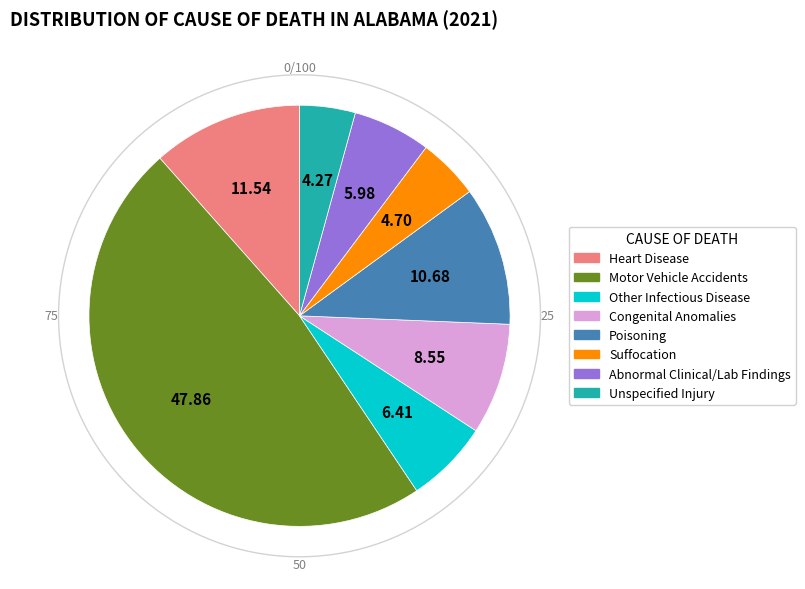

What percentage is the Congenital Anomalies slice, to the nearest percent?

9%